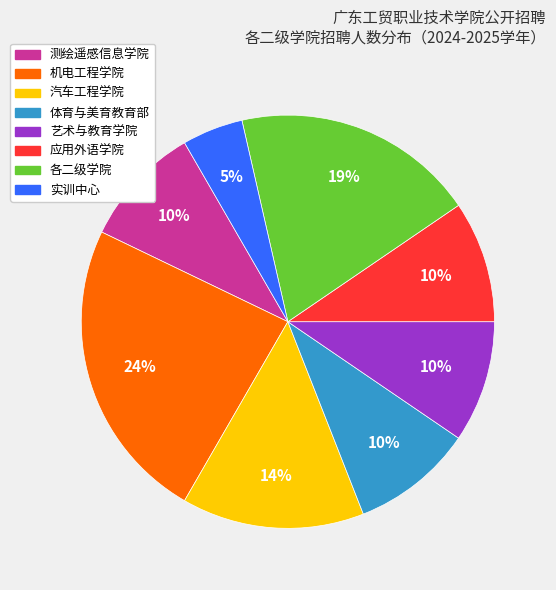

Does any single category account for the majority?

No